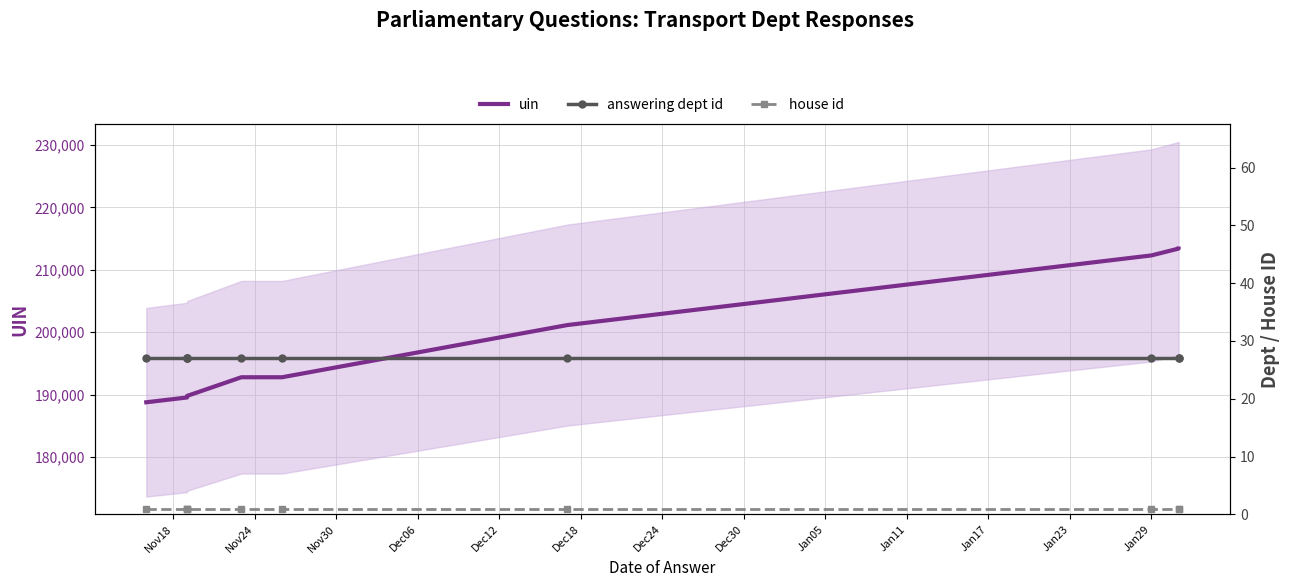

The value of house id at Dec18 is 0. True or false?

False